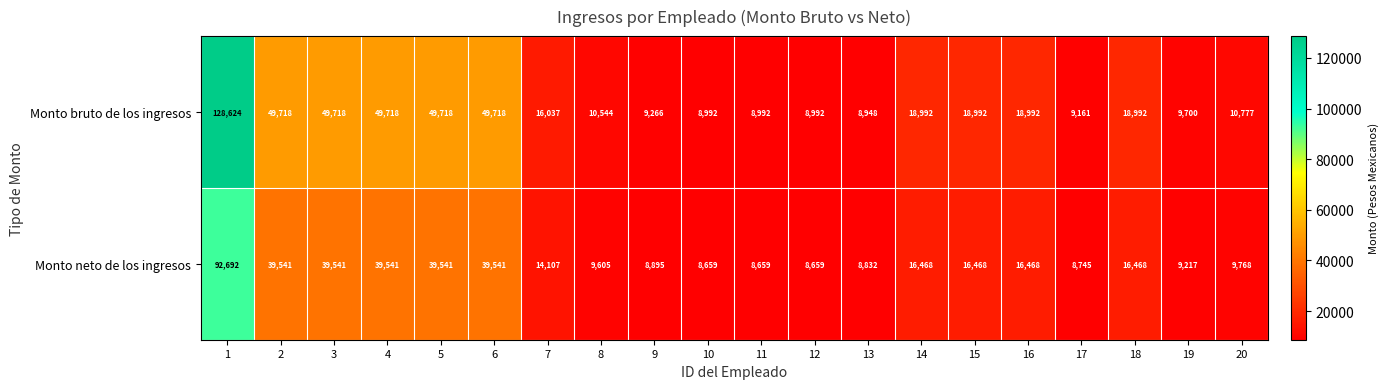

What value does the Monto bruto de los ingresos series have at 9?

9266